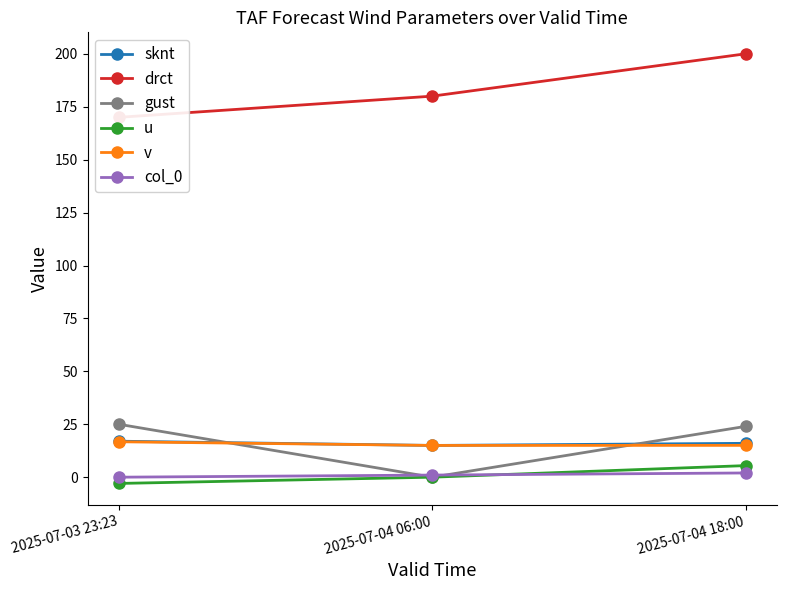

What is the total value across all series at 2025-07-04 18:00?

262.5